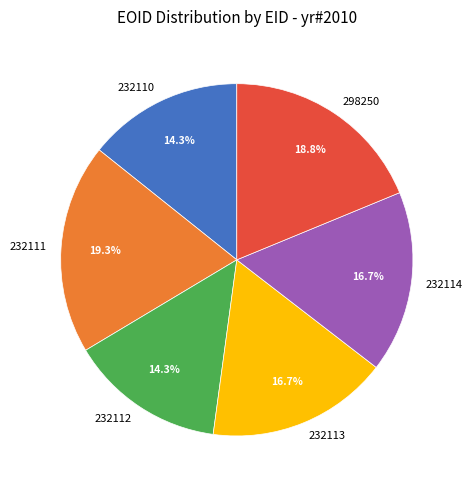

Combined, do 232114 and 298250 account for over 50%?

No